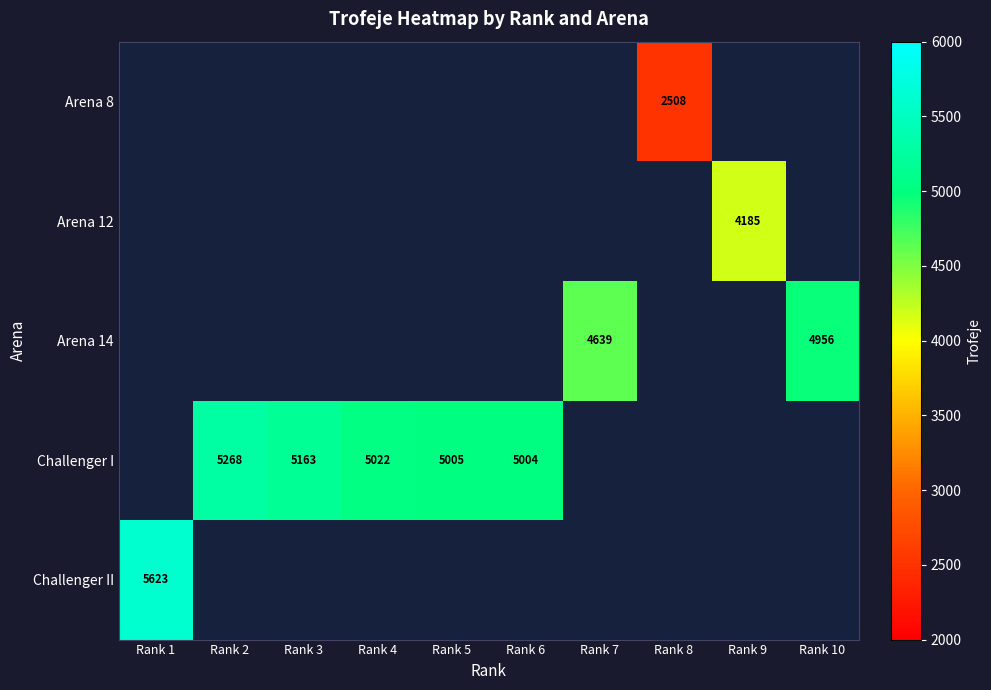

The value of Arena 14 at Rank 10 is 2578. True or false?

False